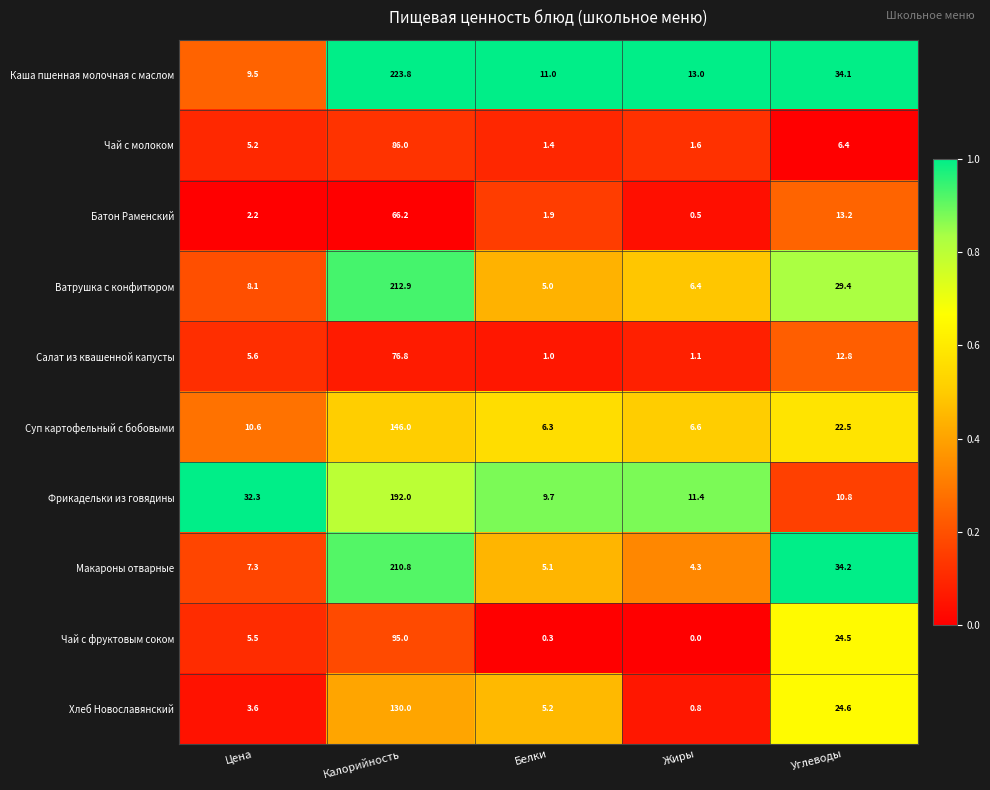

What value does the Фрикадельки из говядины series have at Цена?

32.3